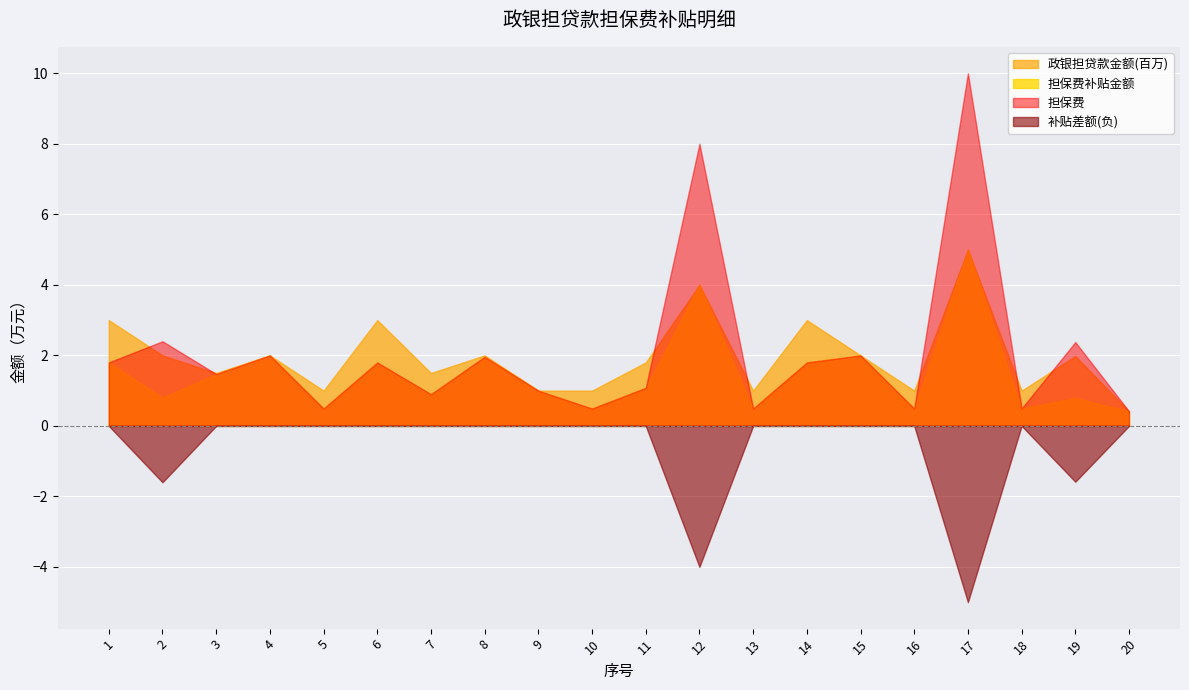

What is the maximum value for 担保费?

10.0